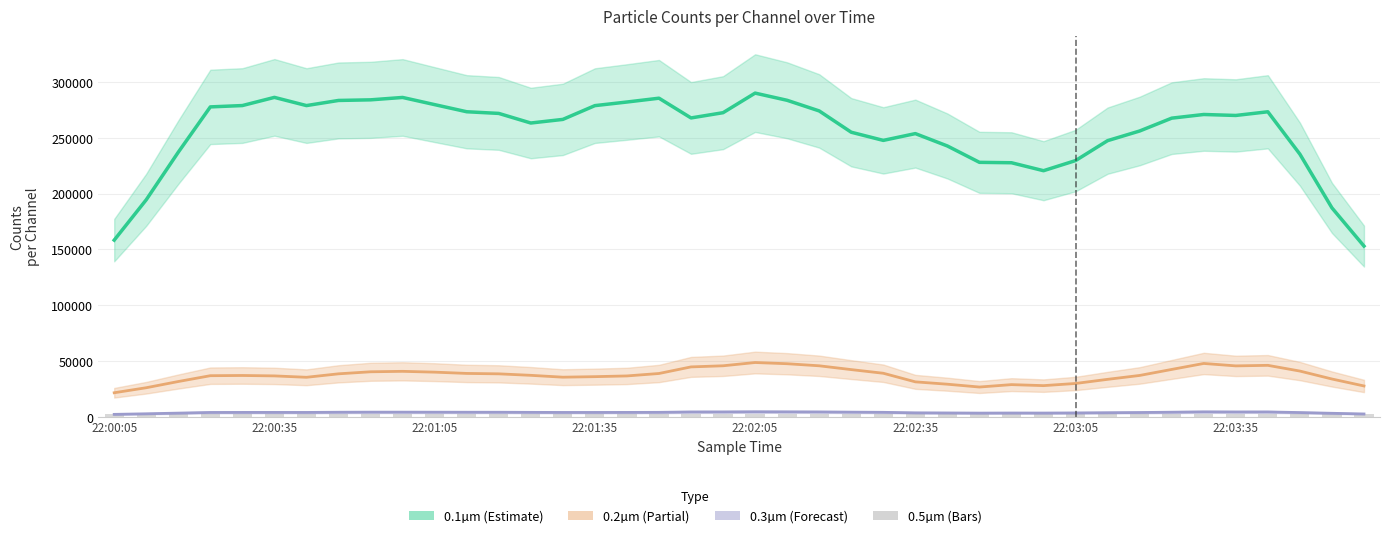

True or false: Counts/Channel 0 (0.1µm) has a value of 154185.2 at 22:03:35.

False